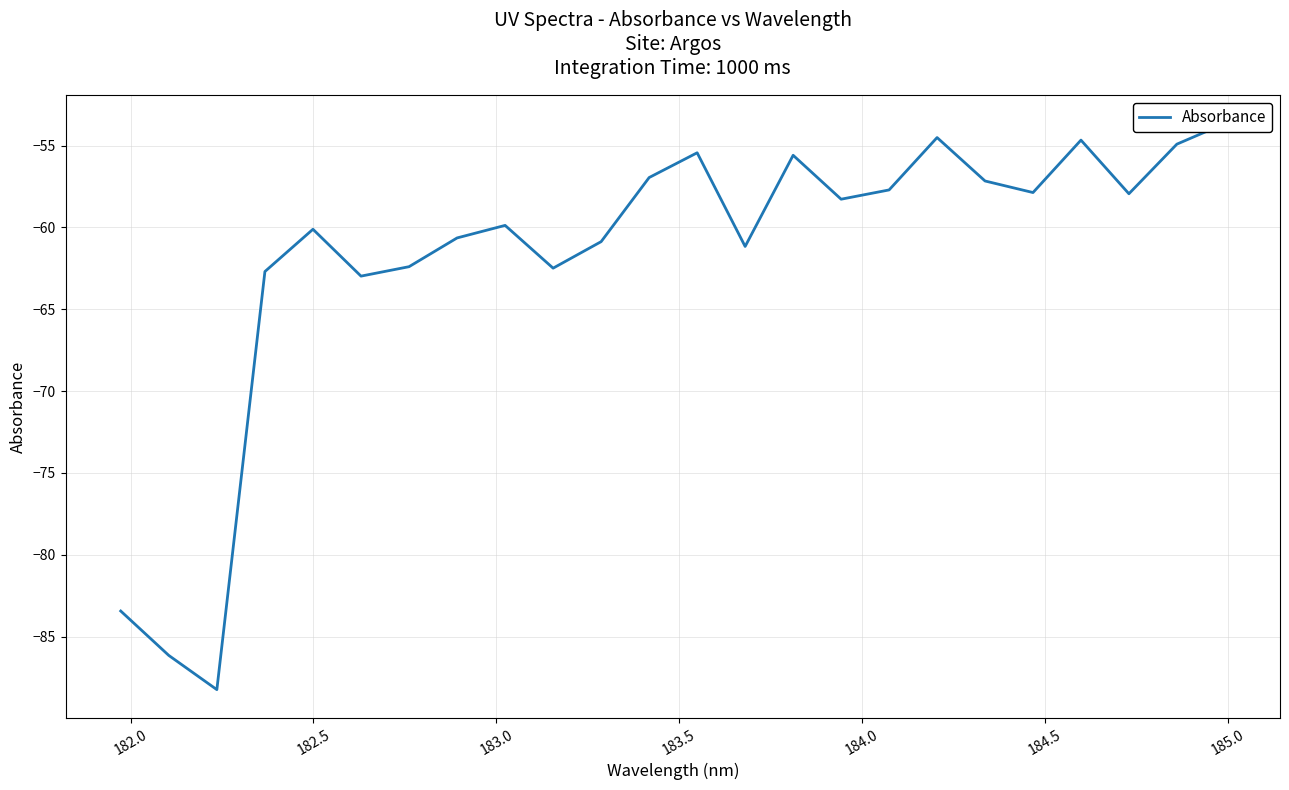

Is it true that the value at 9 is -21.2?

False